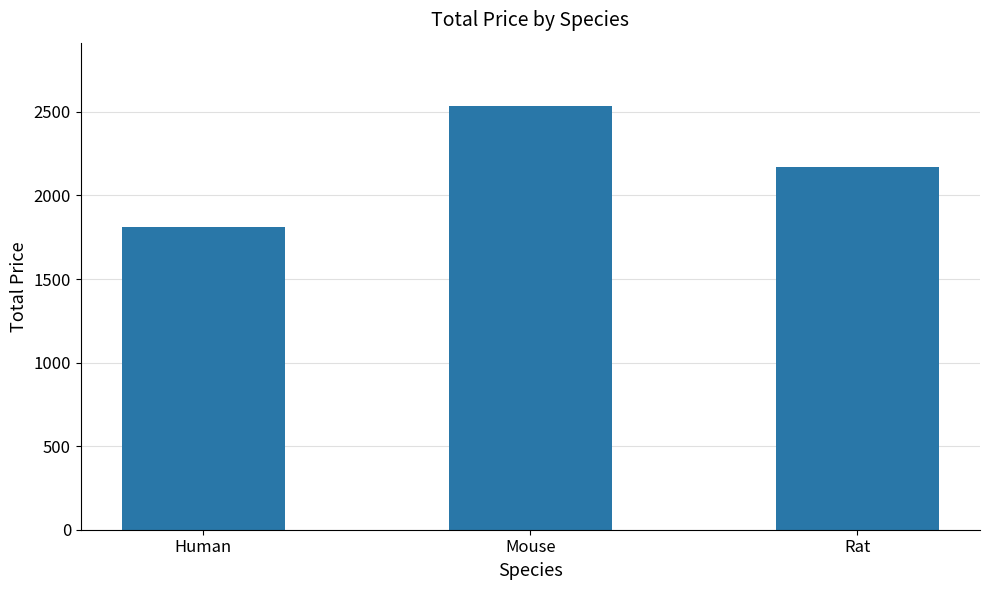

Are the bars horizontal?

No